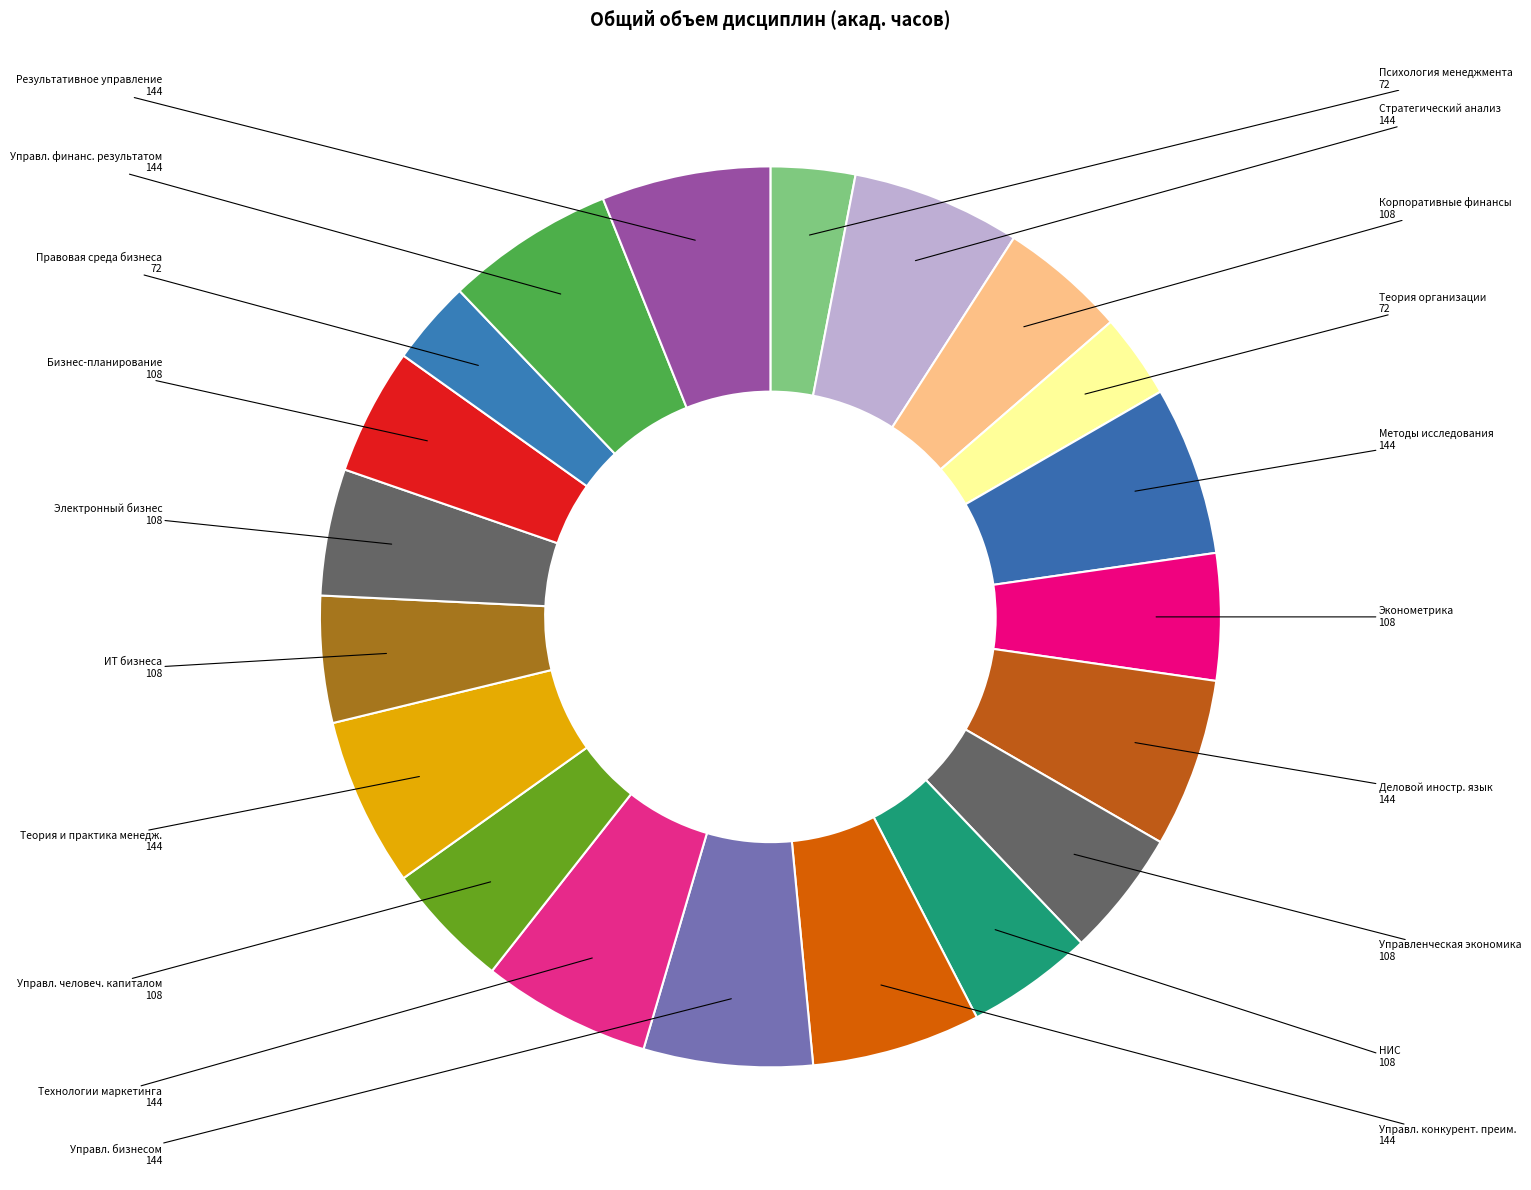

Does any single category account for the majority?

No